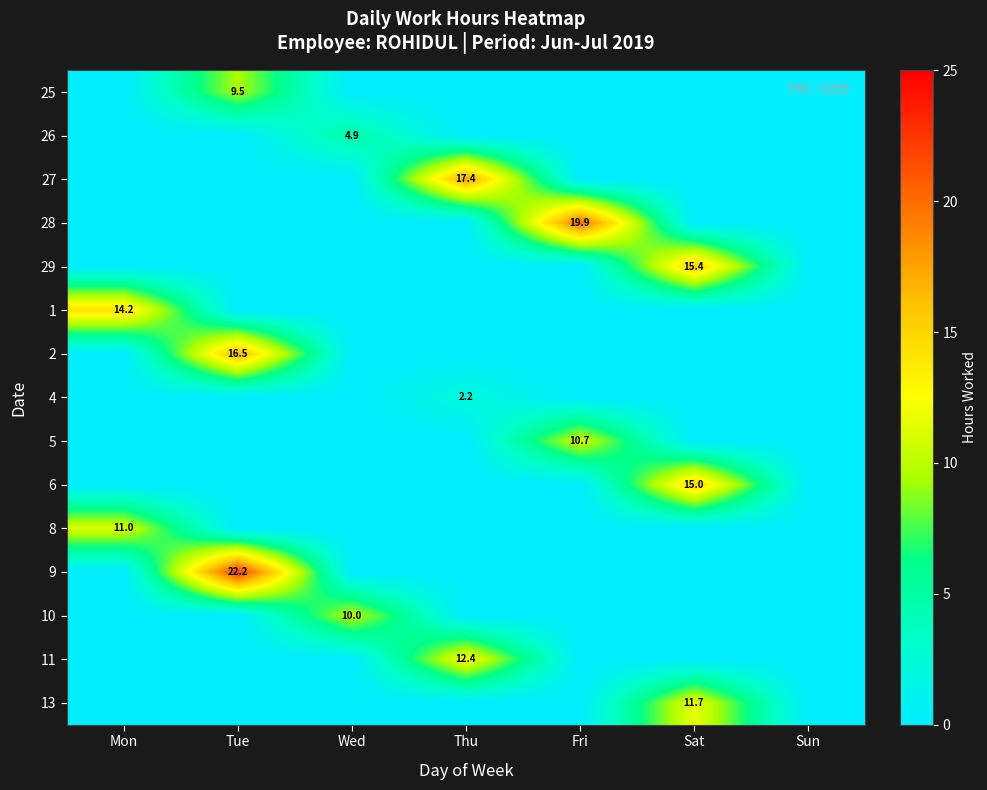

True or false: 9 has a value of 9.4 at Tue.

False